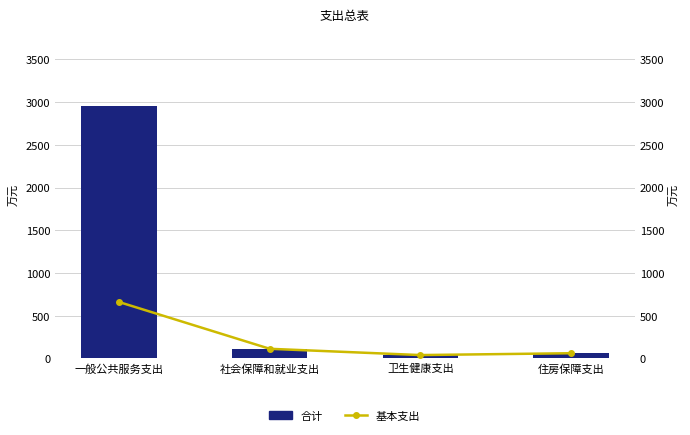

Which series changed the most between 一般公共服务支出 and 住房保障支出?

合计